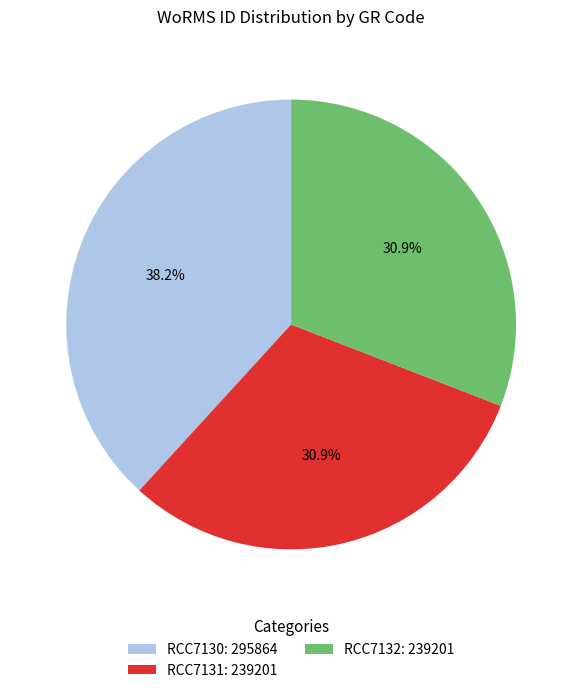

Is there a majority slice in this chart?

No